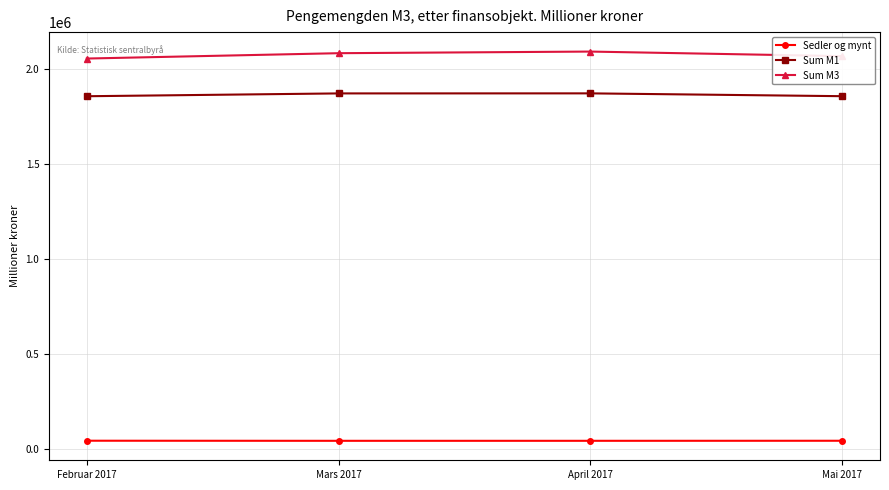

What is the spread (max minus min) of values at April 2017?

2049058